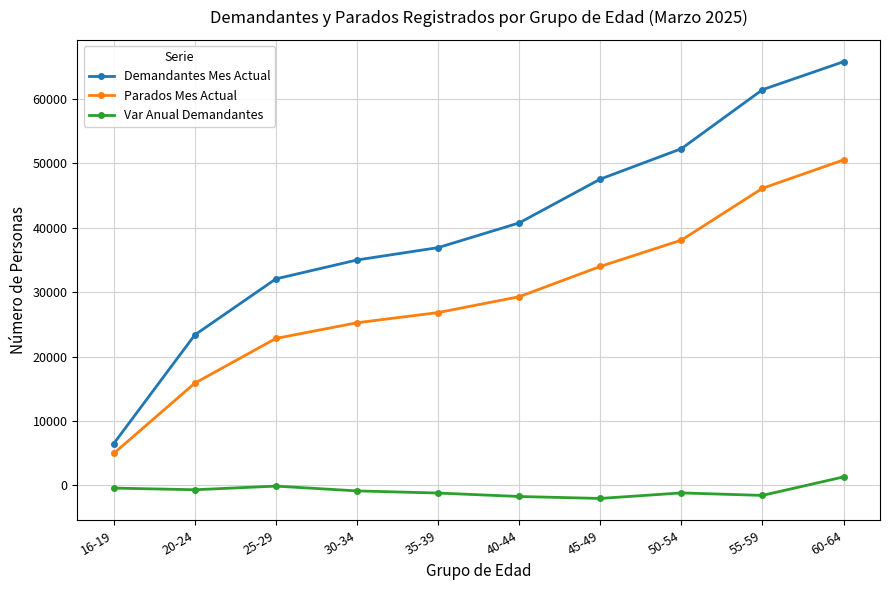

True or false: Demandantes Mes Actual has a value of 101107 at 55-59.

False